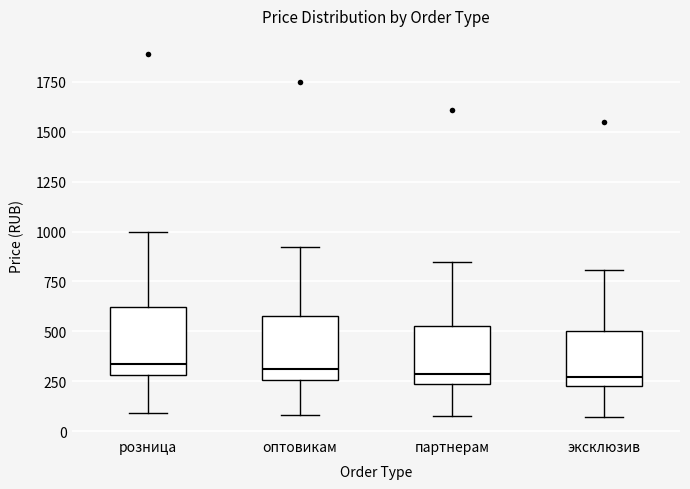

Reading left to right, read every box against the y-axis: the position of its median line, the range the box covers, and the ends of its whiskers. The values are not printed on the chart, so give them approximately, as read against the axis.

розница: median 350, box 300 to 600, whiskers 100 to 1000
оптовикам: median 300, box 250 to 550, whiskers 100 to 900
партнерам: median 300, box 250 to 550, whiskers 50 to 850
эксклюзив: median 250, box 200 to 500, whiskers 50 to 800